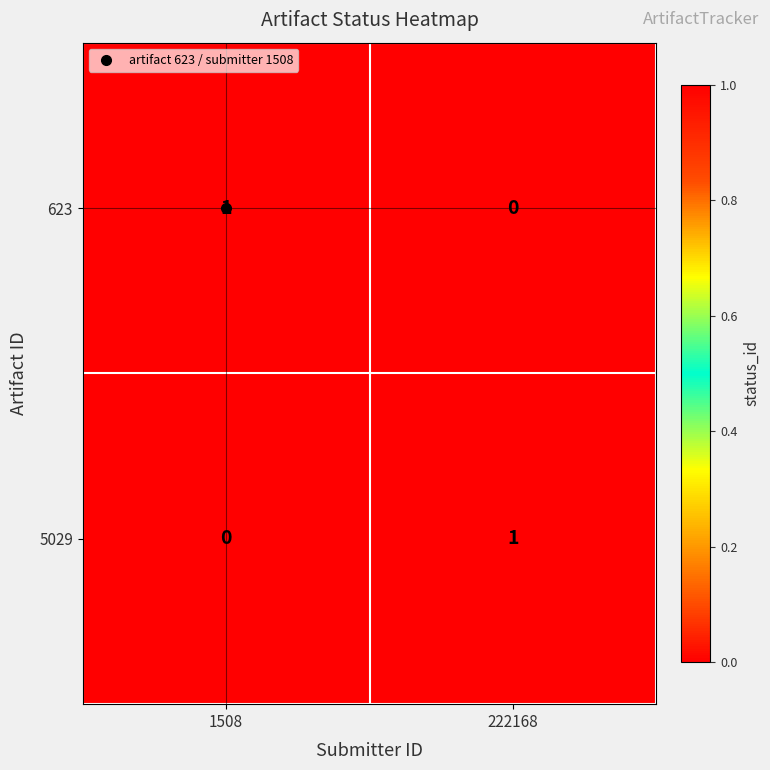

The value of 623 at 1508 is 1. True or false?

True